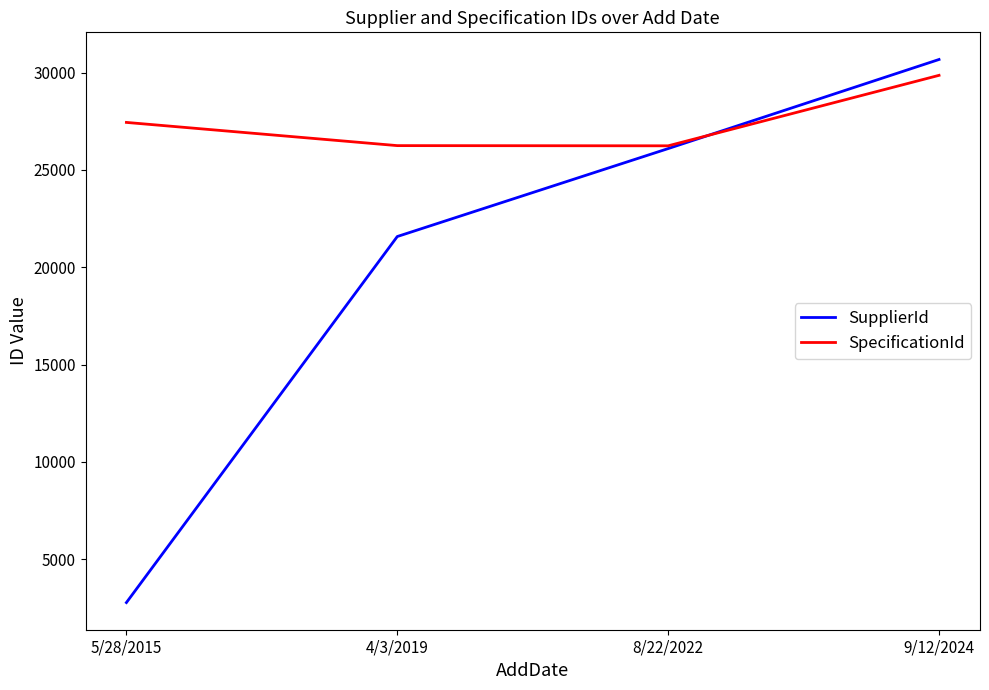

Which series has the largest range (max minus min)?

SupplierId